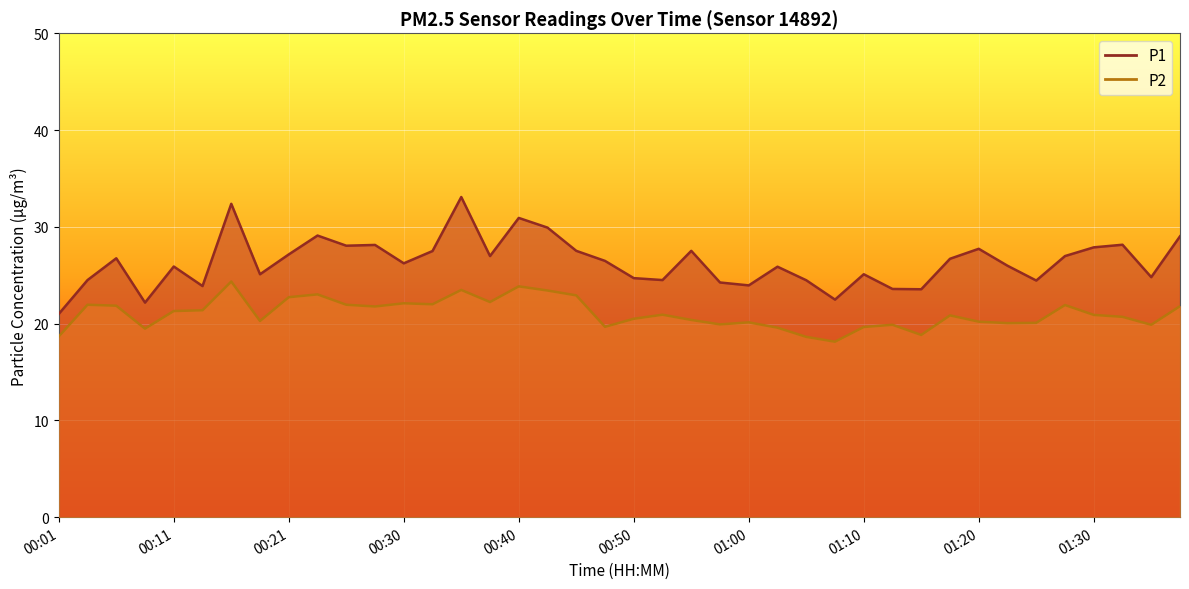

Rank the series at 00:35 from lowest to highest value.

P2, P1